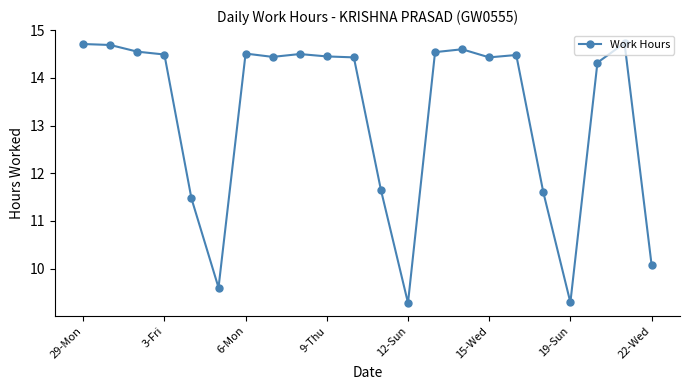

What is the value of the 8th point from the left?

14.4